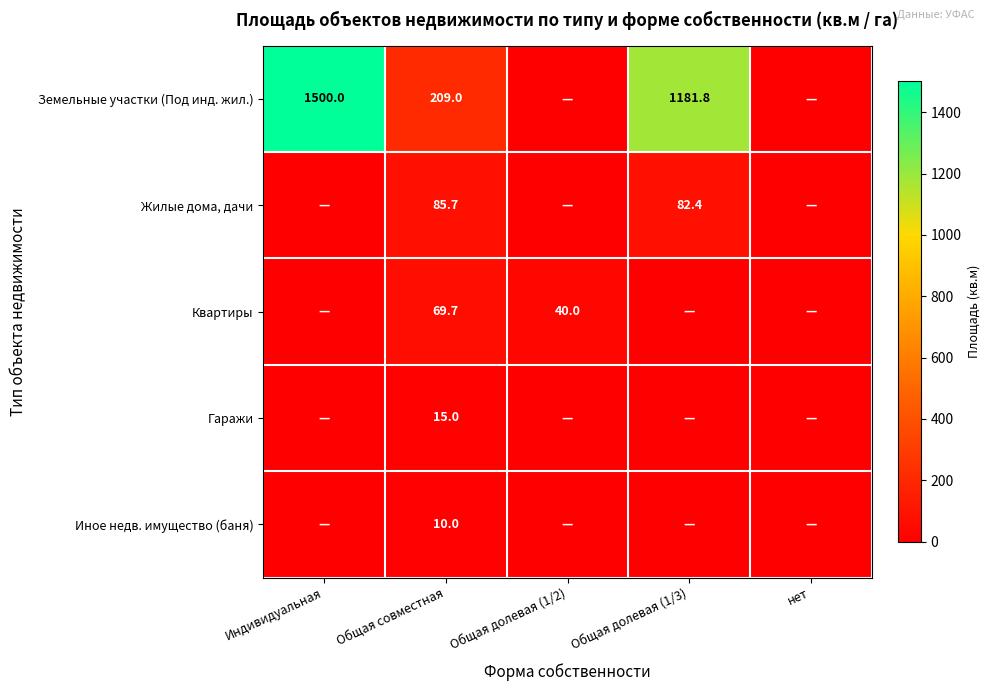

Is the value of Земельные участки (Под инд. жил.) at Общая долевая (1/3) greater than the value of Гаражи at Общая совместная?

Yes